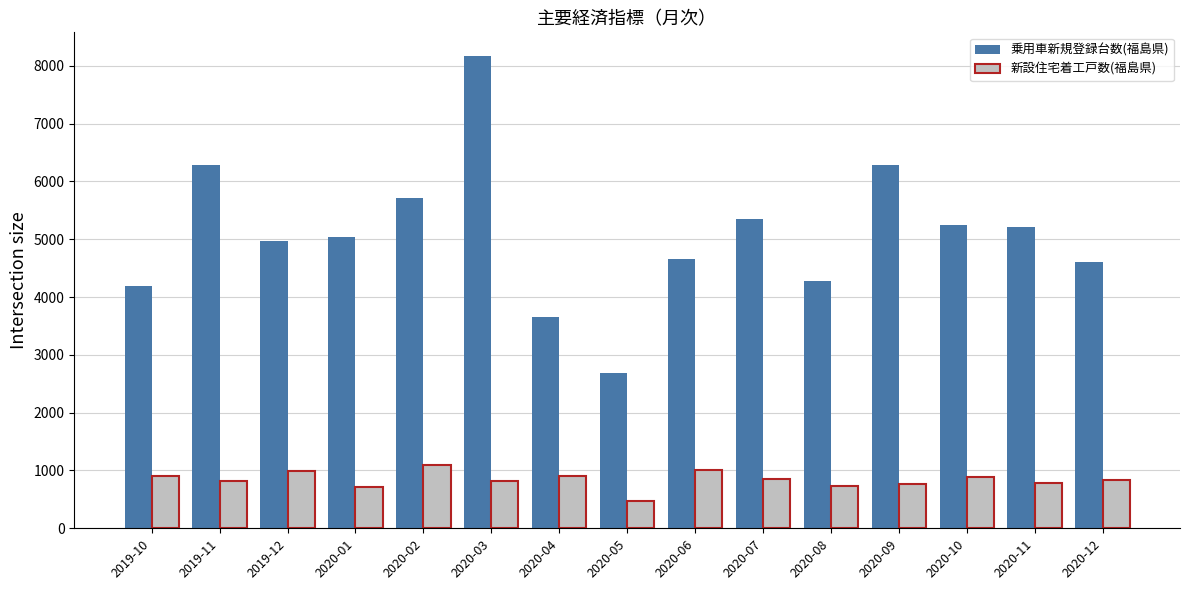

What are all the series names shown in the legend?

乗用車新規登録台数(福島県), 新設住宅着工戸数(福島県)